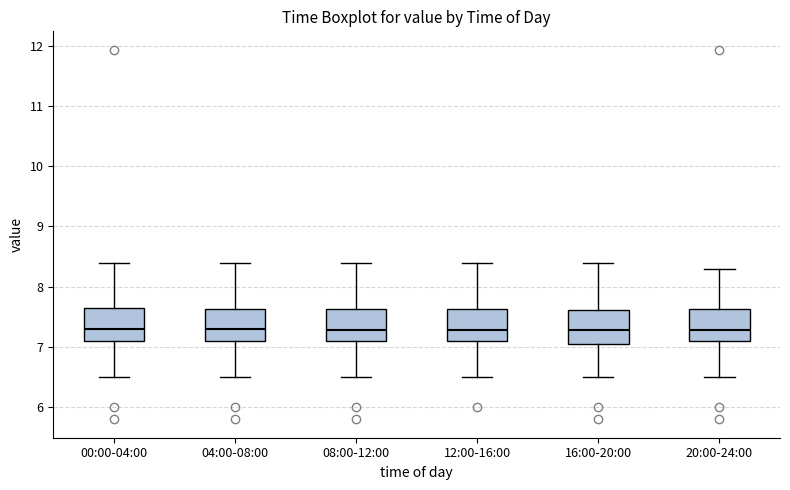

Reading left to right, transcribe this box plot: for each box, give where its median line is, the range the box spans, and where its two whiskers end, as read against the y-axis. The values are not printed on the chart, so give them approximately, as read against the axis.

00:00-04:00: median 7.3, box 7.1 to 7.6, whiskers 6.5 to 8.4
04:00-08:00: median 7.3, box 7.1 to 7.6, whiskers 6.5 to 8.4
08:00-12:00: median 7.3, box 7.1 to 7.6, whiskers 6.5 to 8.4
12:00-16:00: median 7.3, box 7.1 to 7.6, whiskers 6.5 to 8.4
16:00-20:00: median 7.3, box 7.1 to 7.6, whiskers 6.5 to 8.4
20:00-24:00: median 7.3, box 7.1 to 7.6, whiskers 6.5 to 8.3